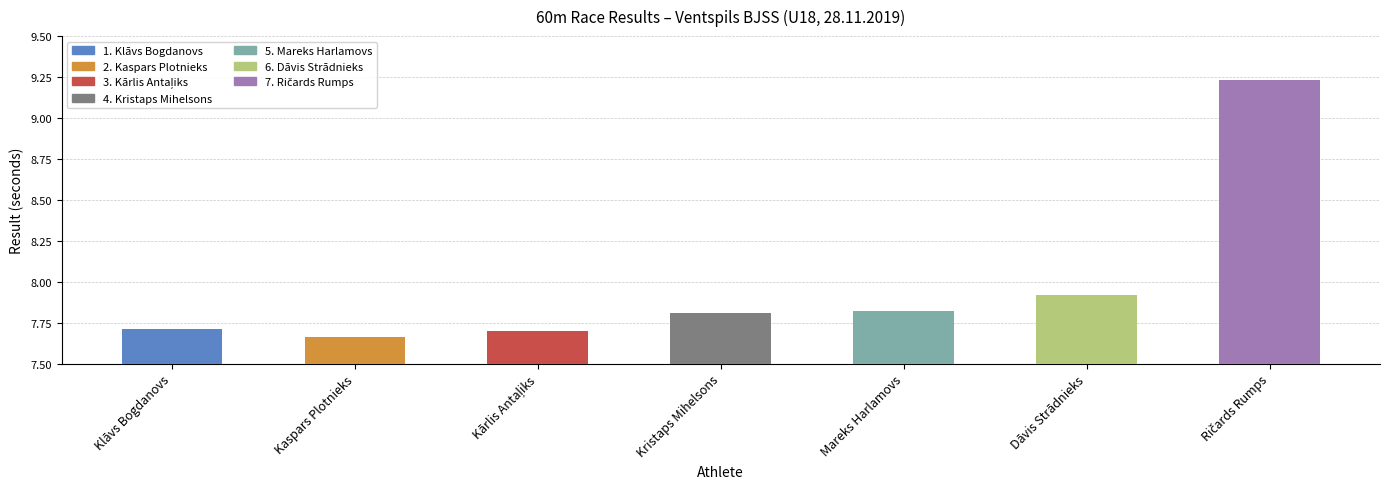

List the labels in order of value, largest first.

Ričards Rumps, Dāvis Strādnieks, Mareks Harlamovs, Kristaps Mihelsons, Klāvs Bogdanovs, Kārlis Antaļiks, Kaspars Plotnieks